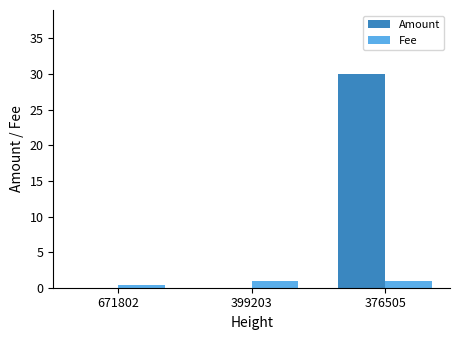

Between 399203 and 376505, which series saw the biggest shift?

Amount